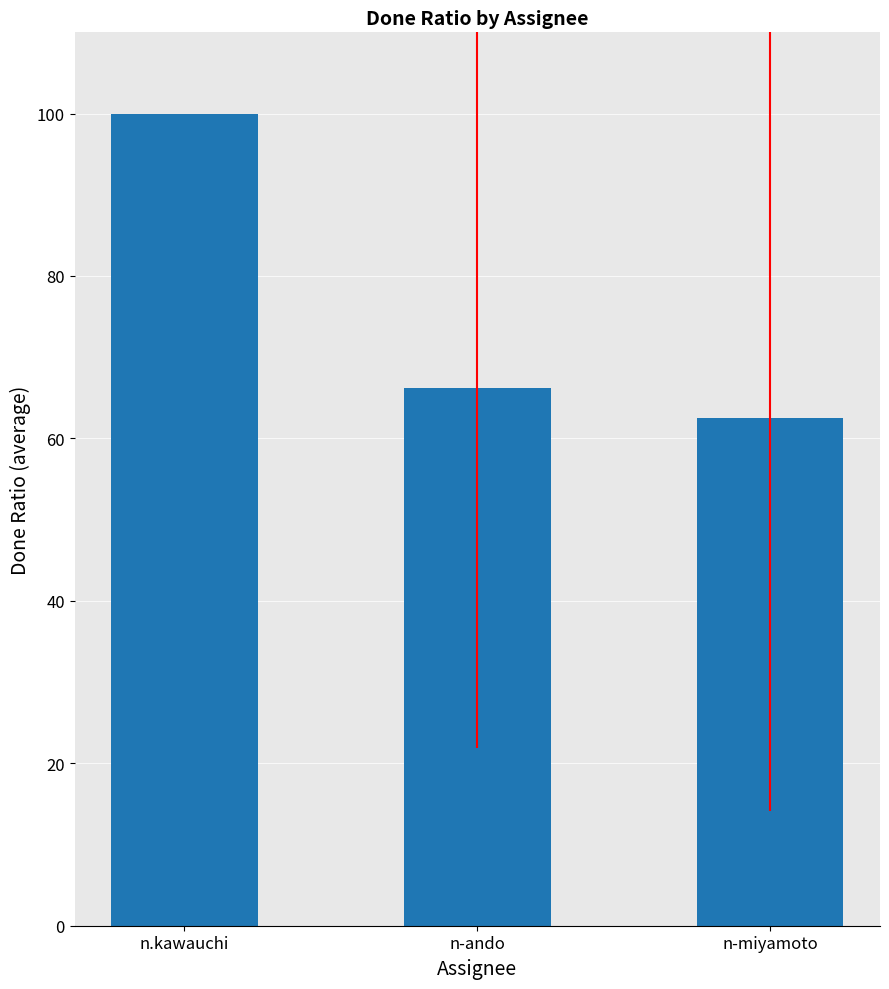

The value at n-ando is 66.2. True or false?

True